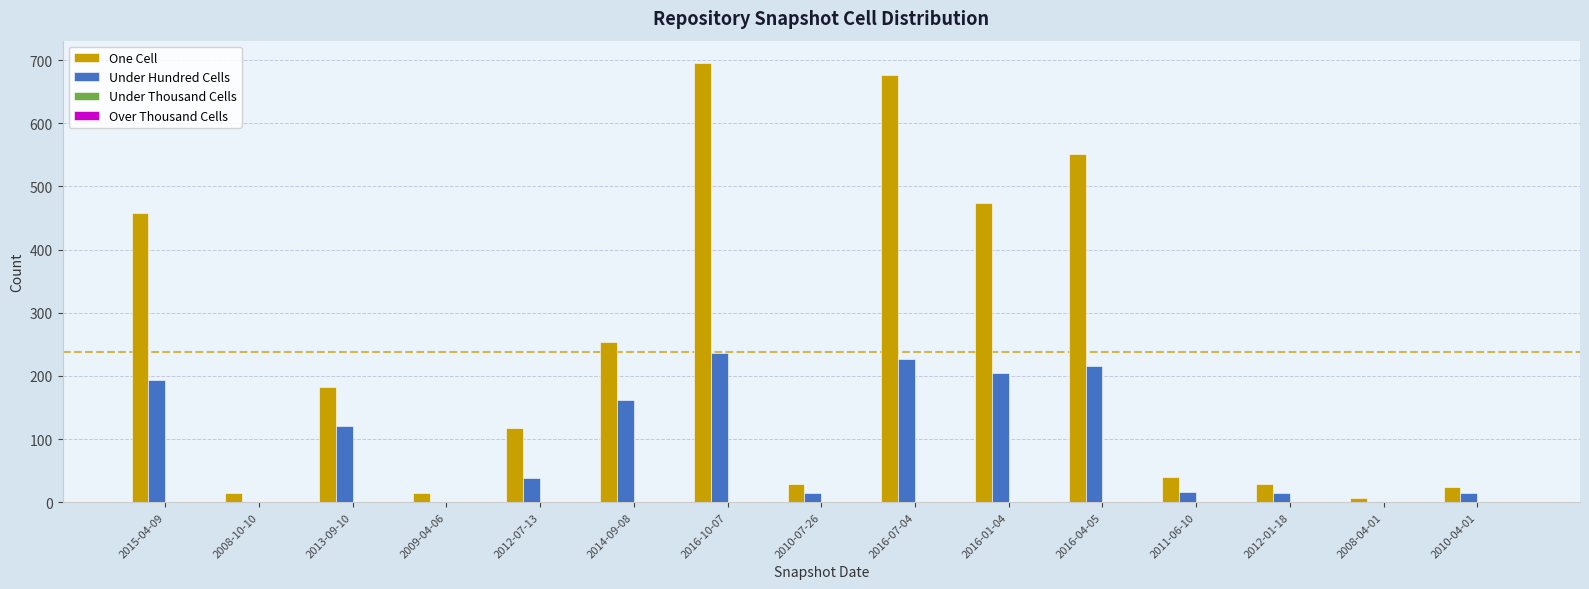

Between 2016-01-04 and 2016-04-05, which series saw the biggest shift?

One Cell